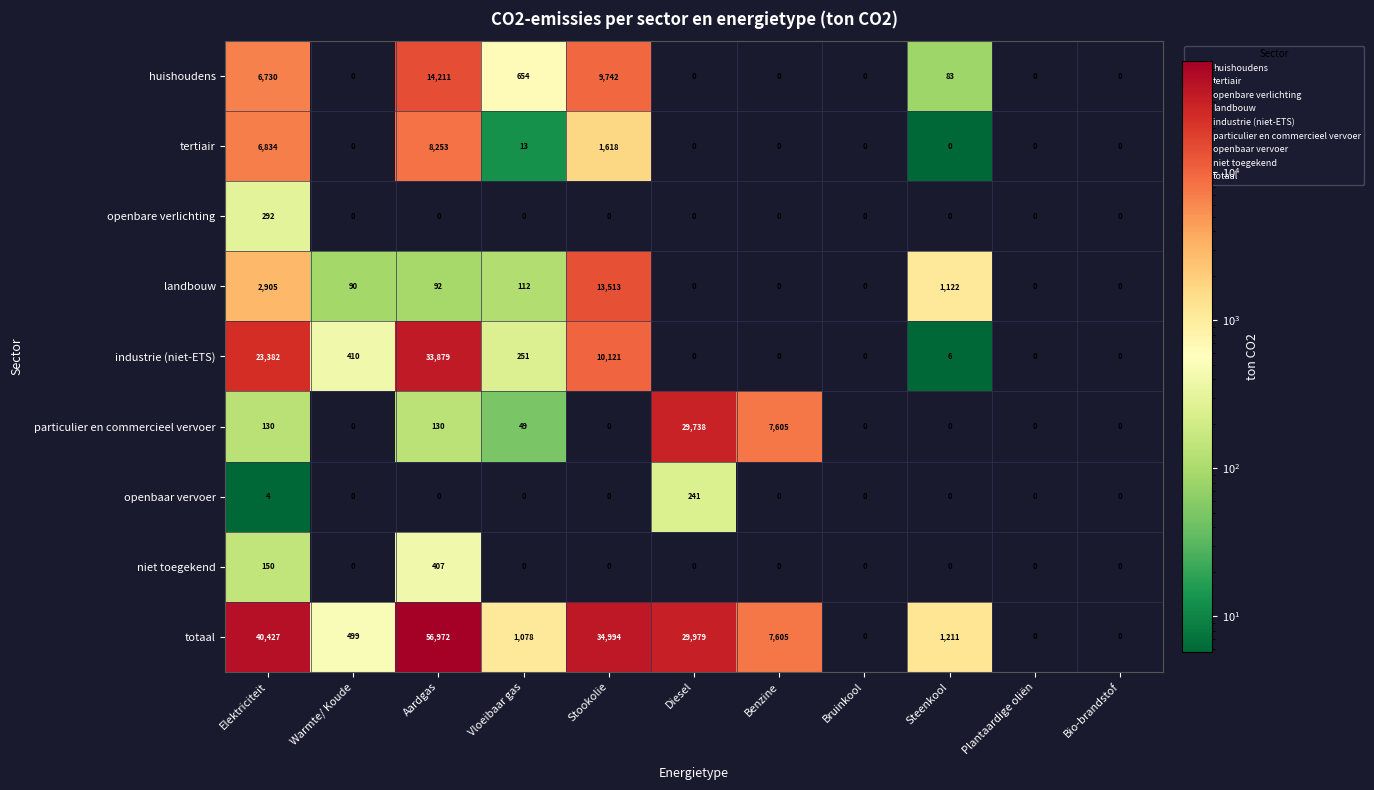

At which label is landbouw closest to 6756?

Elektriciteit